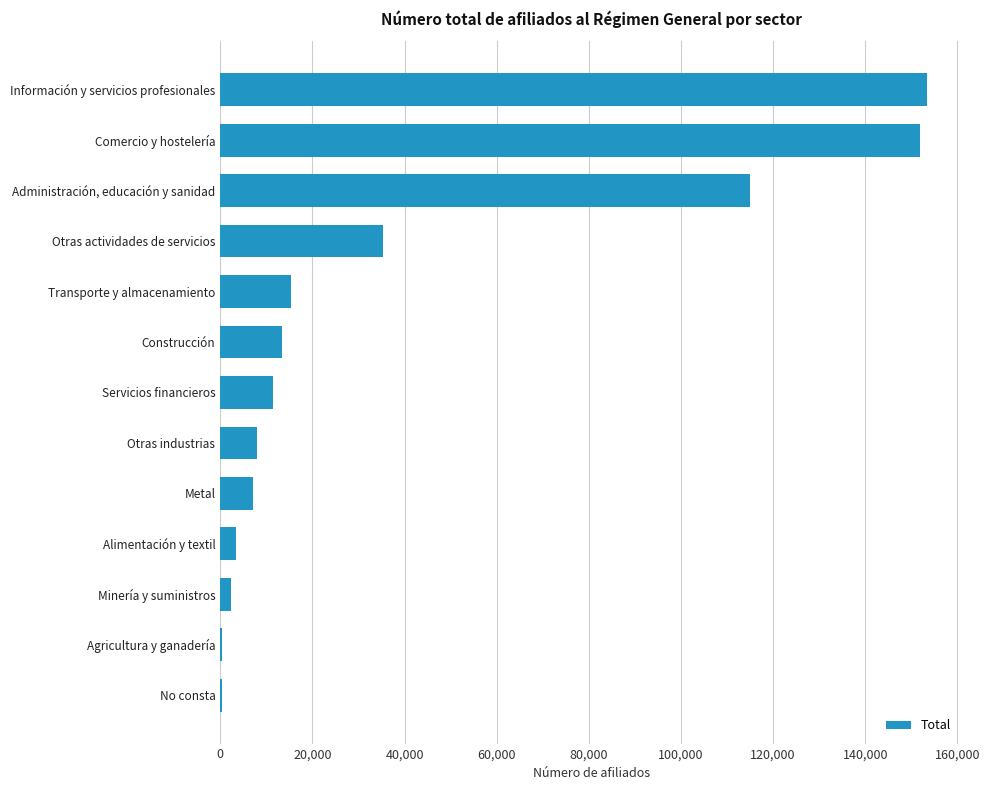

What is the greatest value displayed?

153437